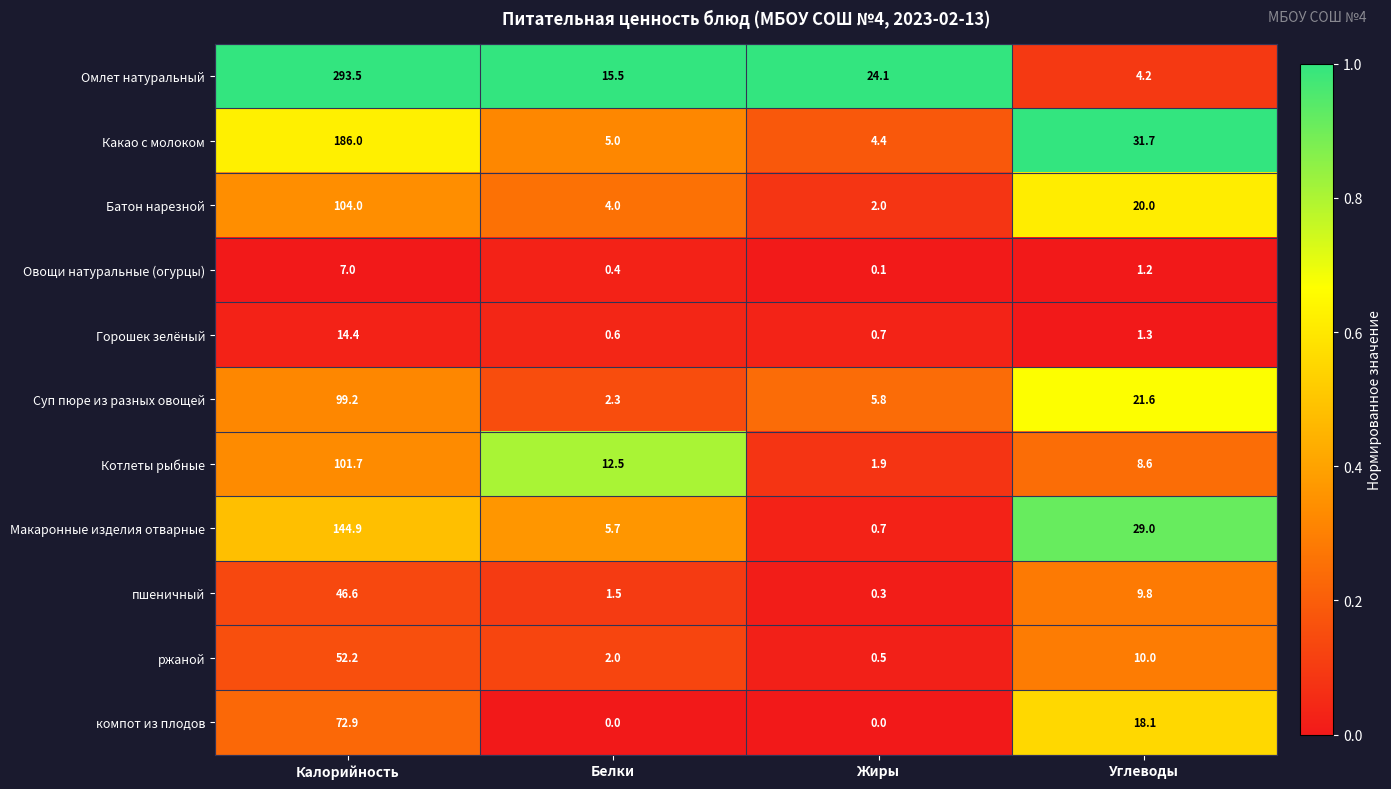

At how many categories does at least one series exceed 0?

4